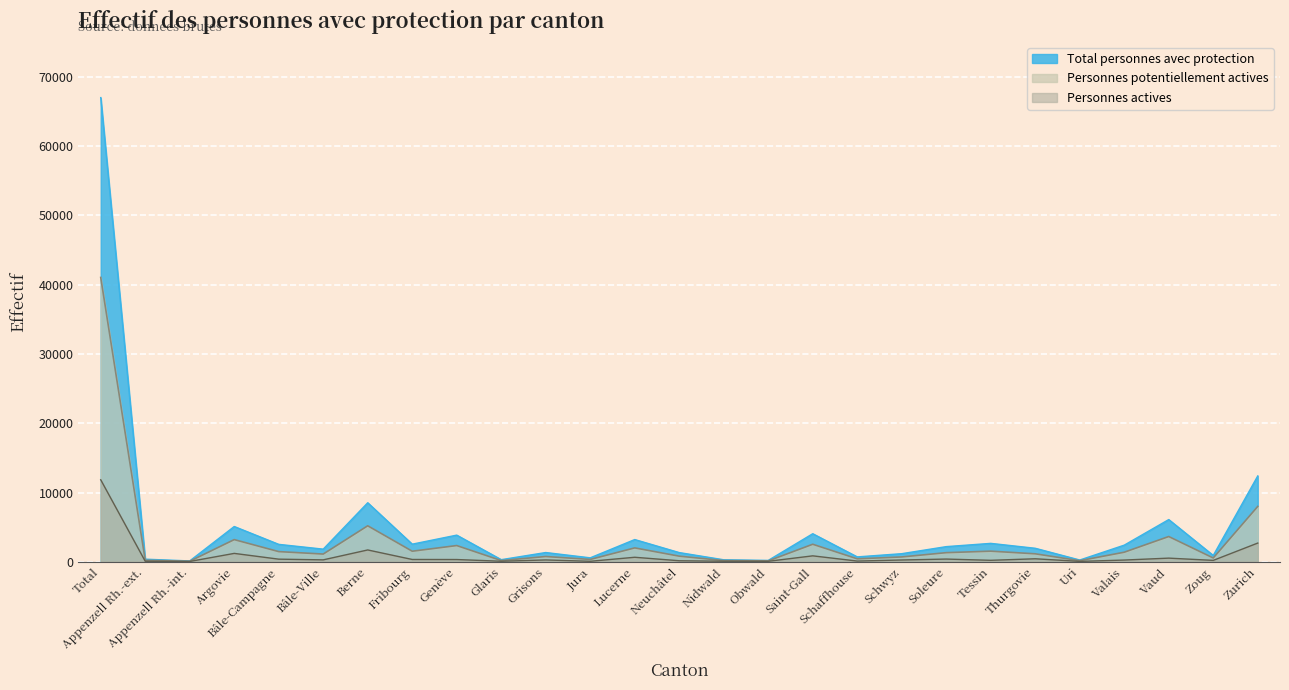

What is the label of the 24th point from the right?

Argovie